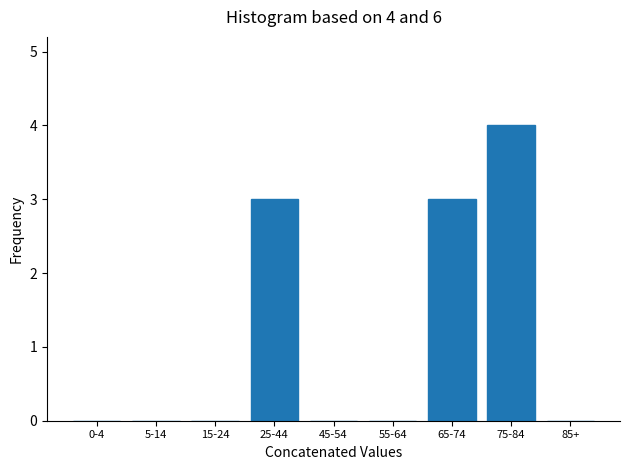

Reading left to right, extract all data points from this chart.

0-4=0	5-14=0	15-24=0	25-44=3	45-54=0	55-64=0	65-74=3	75-84=4	85+=0